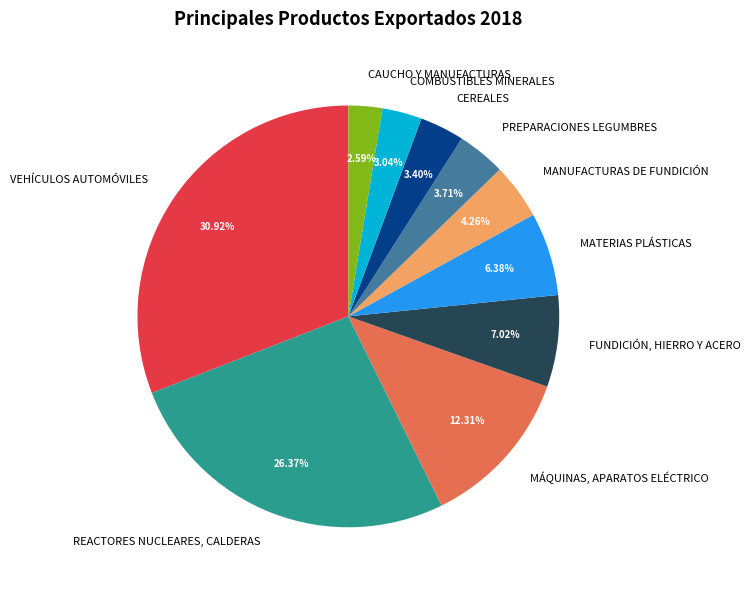

To the nearest percent, what percentage of the pie is MANUFACTURAS DE FUNDICIÓN?

4%